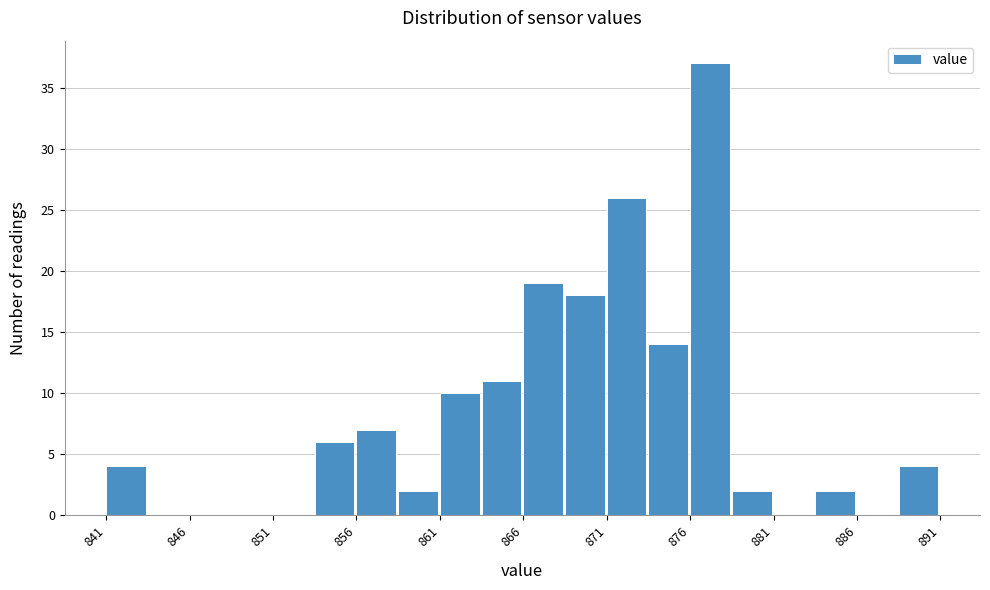

Which range on the x-axis has the tallest bar?

876.0 to 878.5